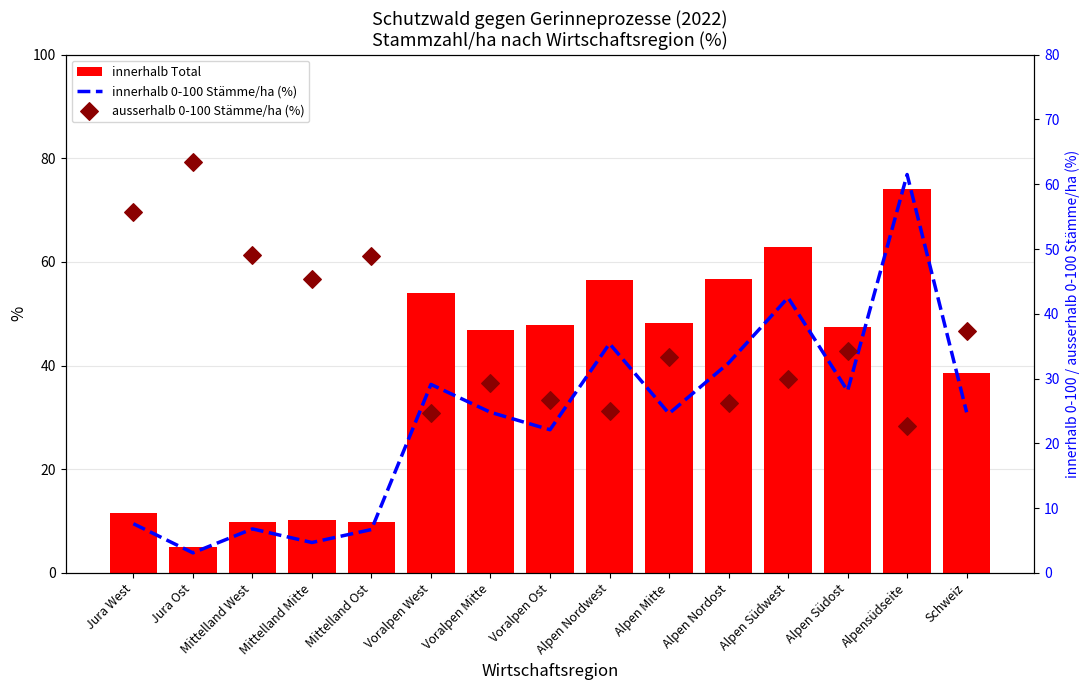

What is the total value across all series at Mittelland Mitte?

60.4